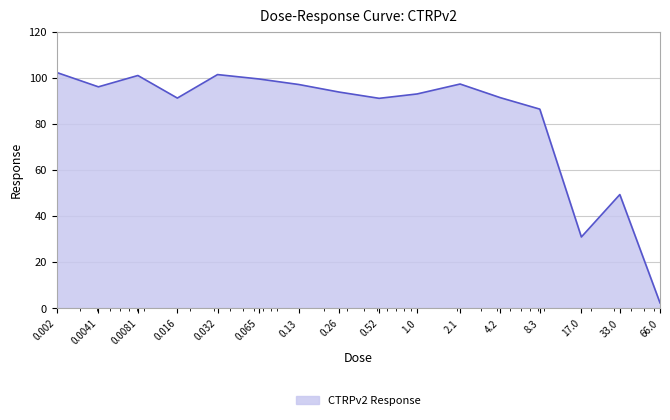

What is the greatest value displayed?

102.3